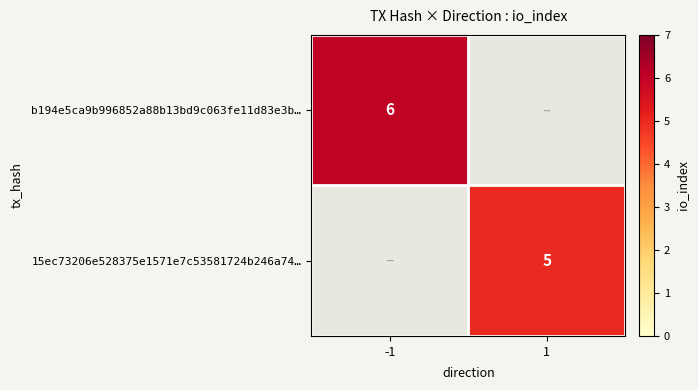

How many data points does each series have?

2